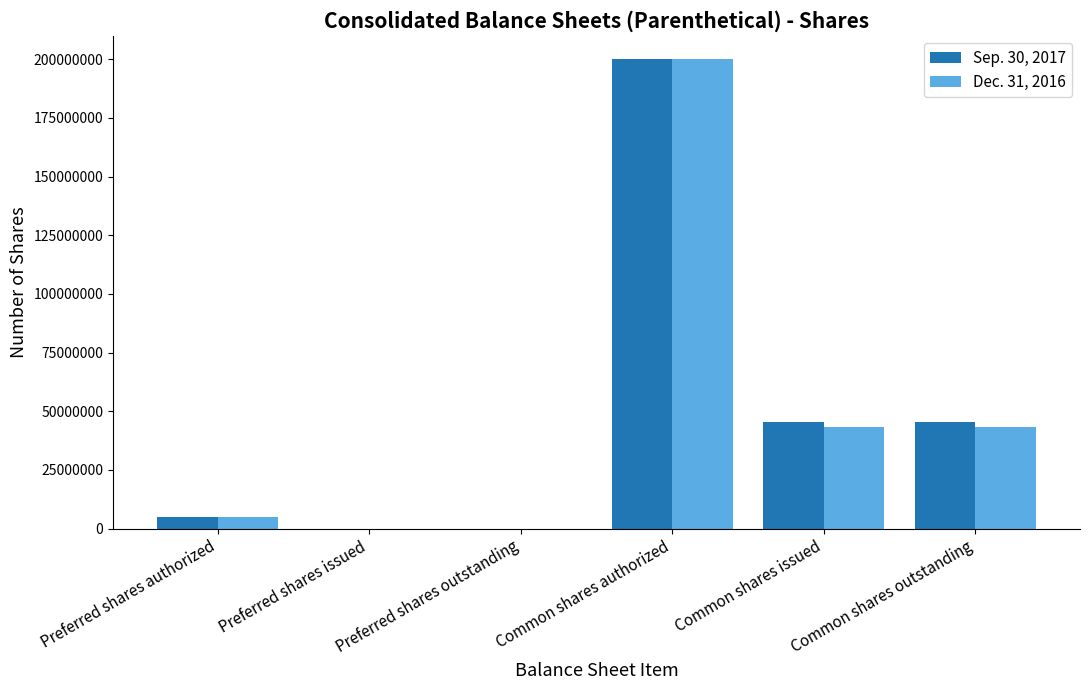

The Dec. 31, 2016 series shows 74943818 at Common shares outstanding. True or false?

False